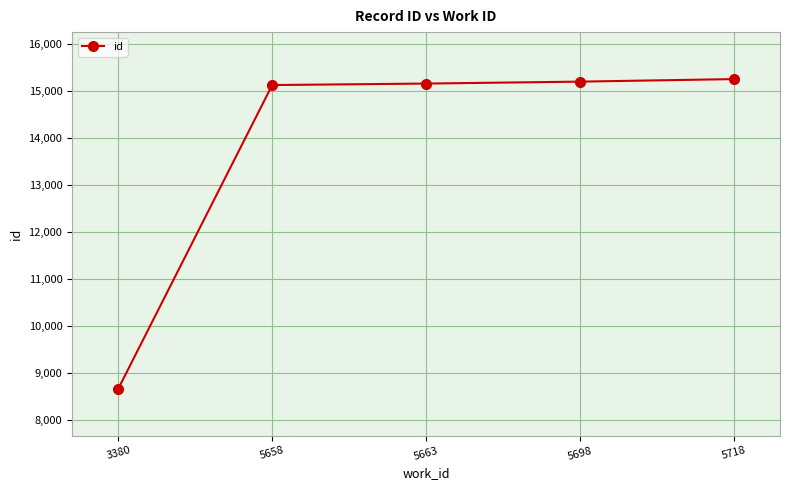

What is the maximum value shown in the chart?

15247